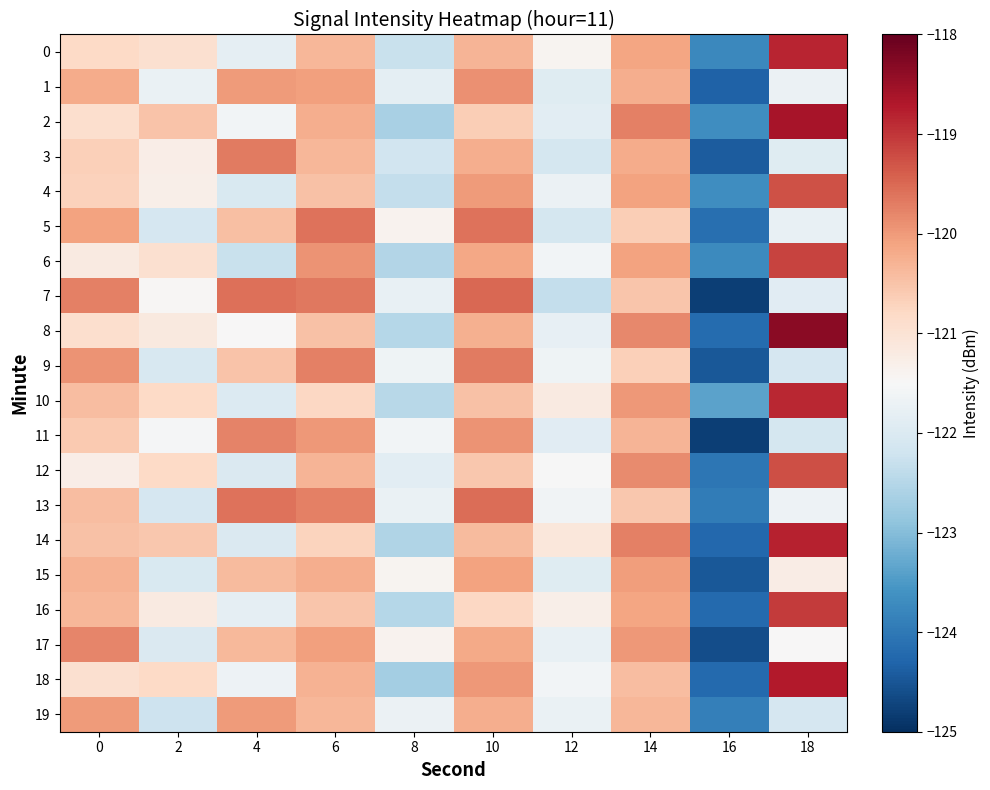

Which series has the largest total across all categories?

10